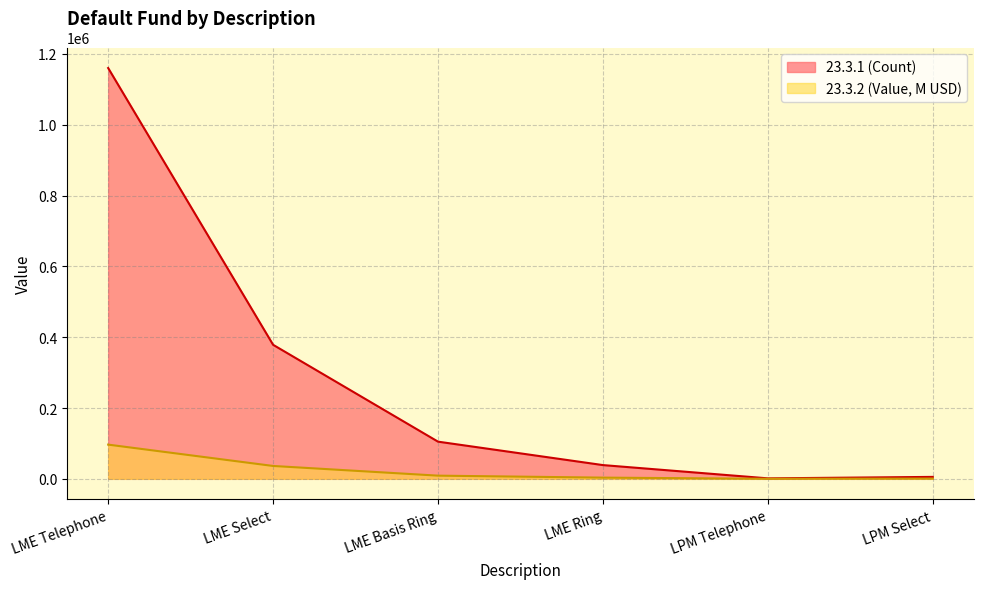

What is the total value across all series at LME Ring?

42179.9